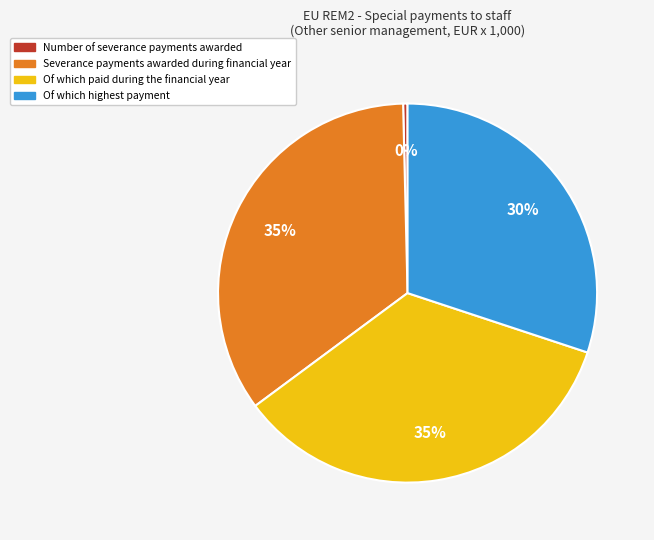

To the nearest percent, what percentage of the pie is Severance payments awarded during financial year?

35%